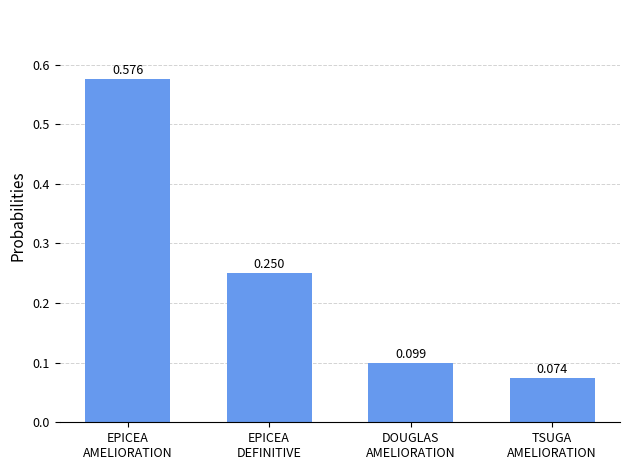

How many values are between 0 and 1?

4